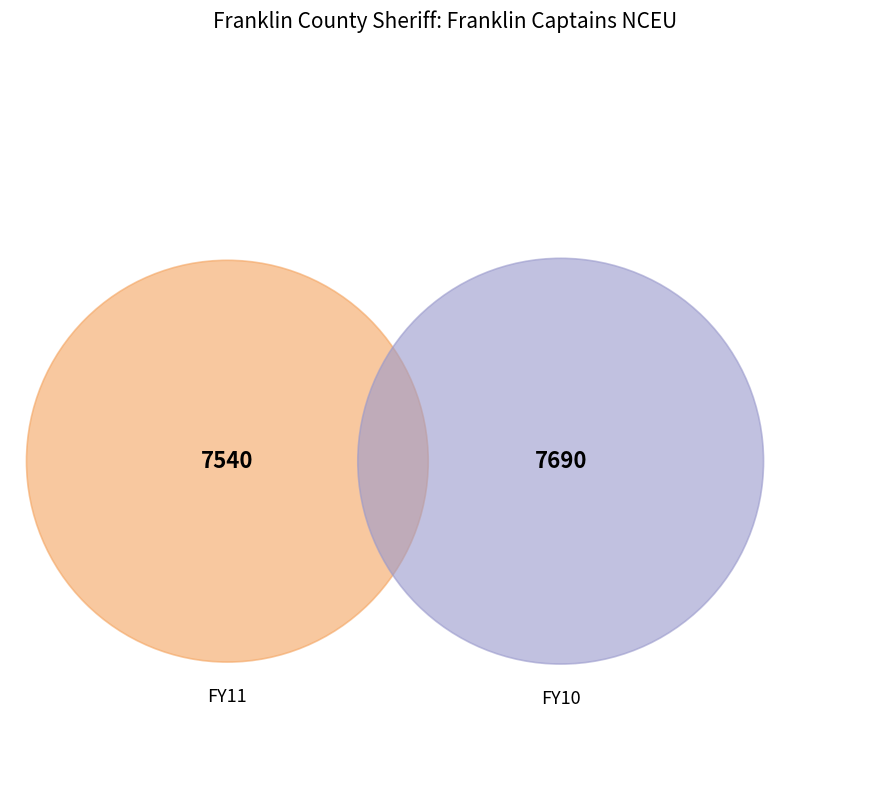

Between FY10 and FY11, which is larger?

FY10